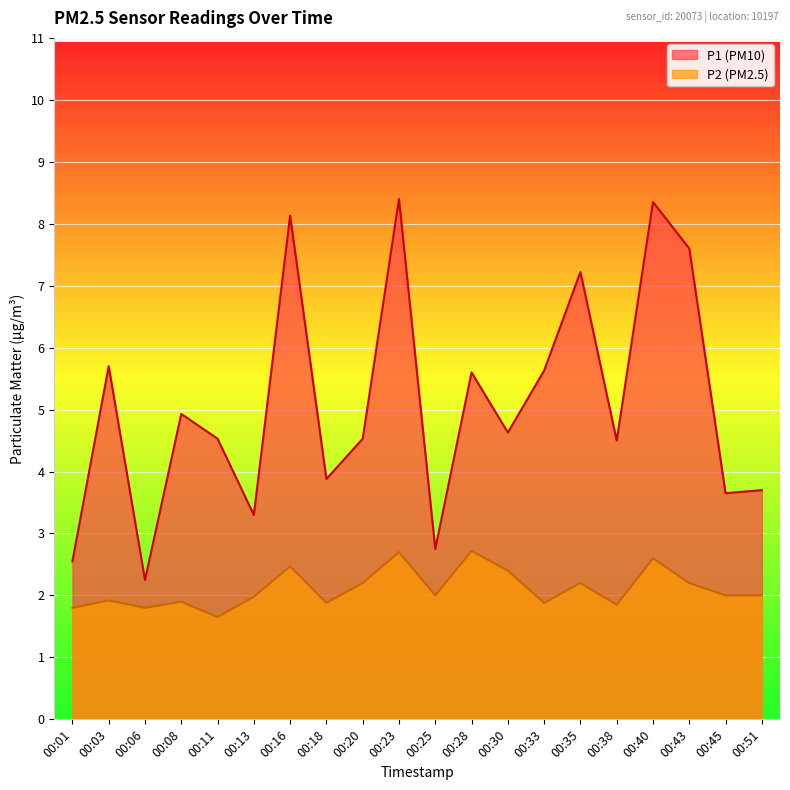

How many lines are shown in the chart?

2